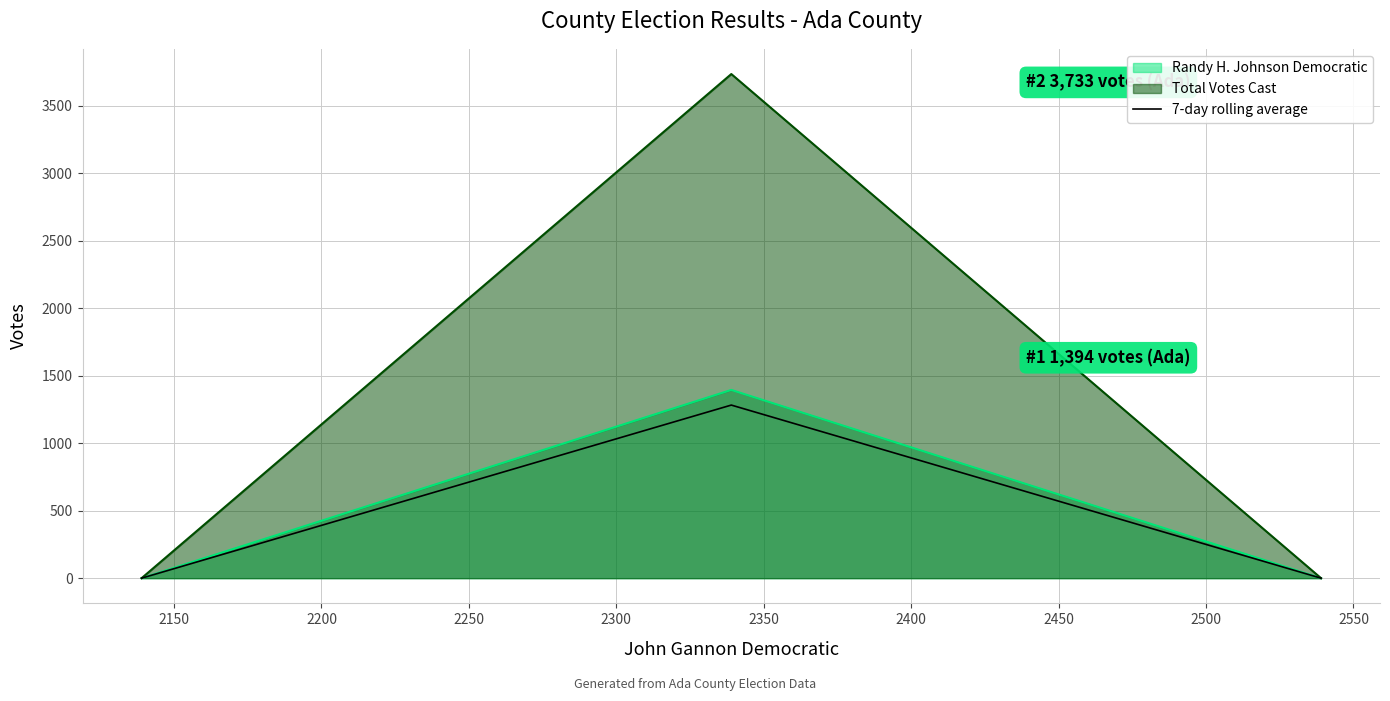

Which series has the largest range (max minus min)?

Total Votes Cast